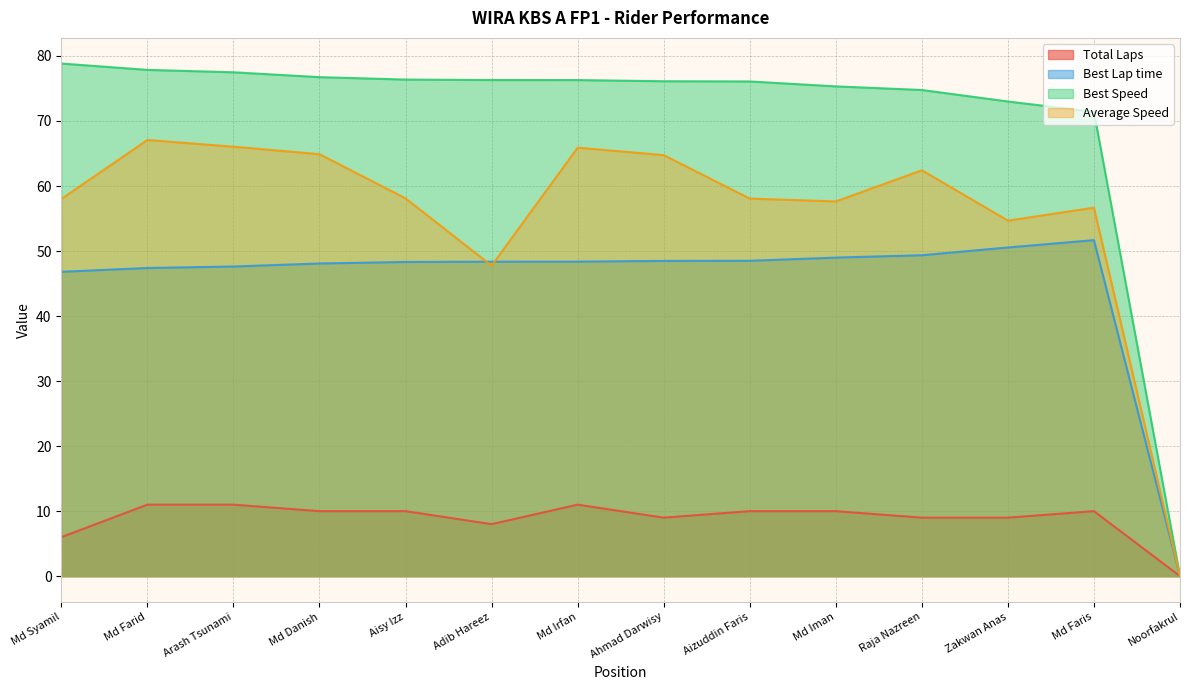

Does the chart have visible grid lines?

Yes